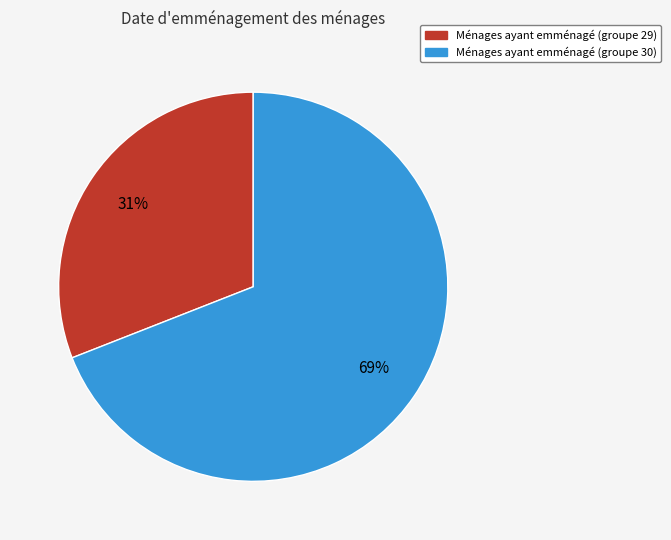

Is there a majority slice in this chart?

Yes